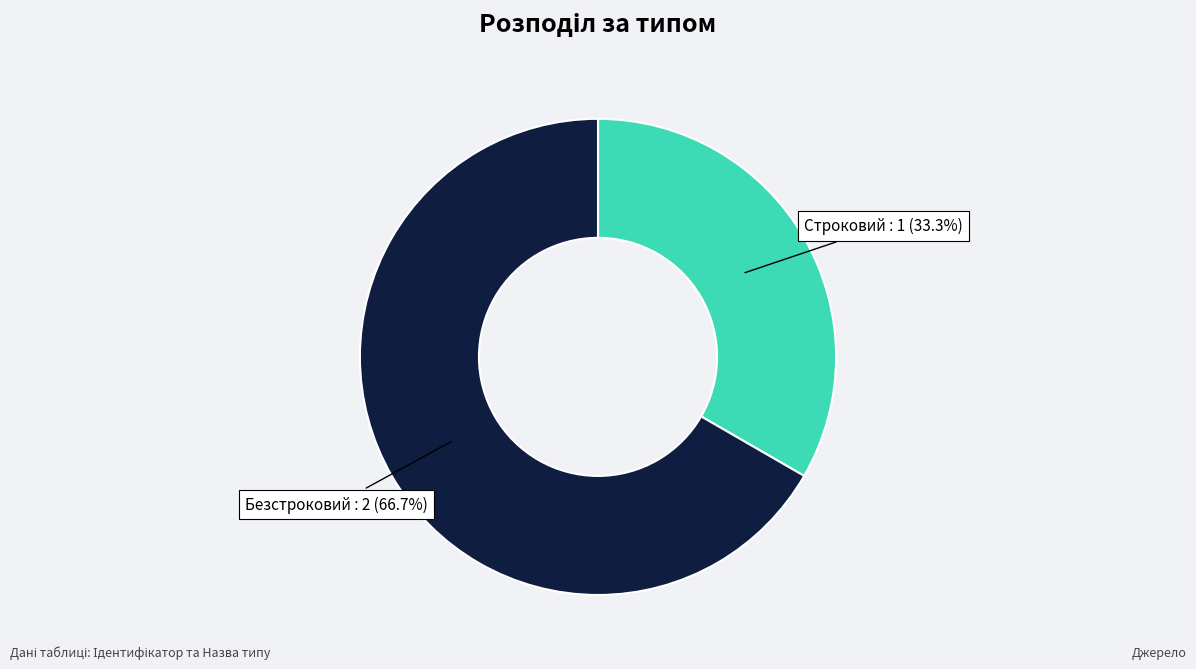

To the nearest percent, what percentage of the pie is Строковий?

33%